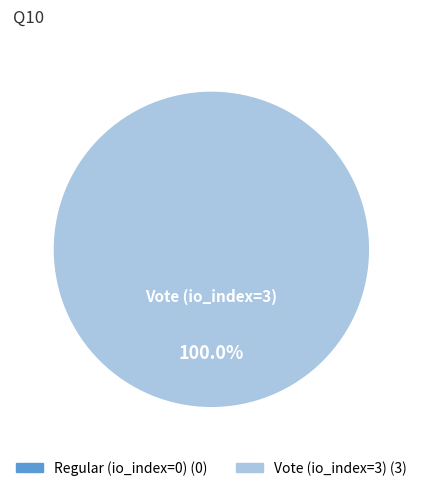

The Regular (io_index=0) slice represents 0% of the pie. True or false?

True